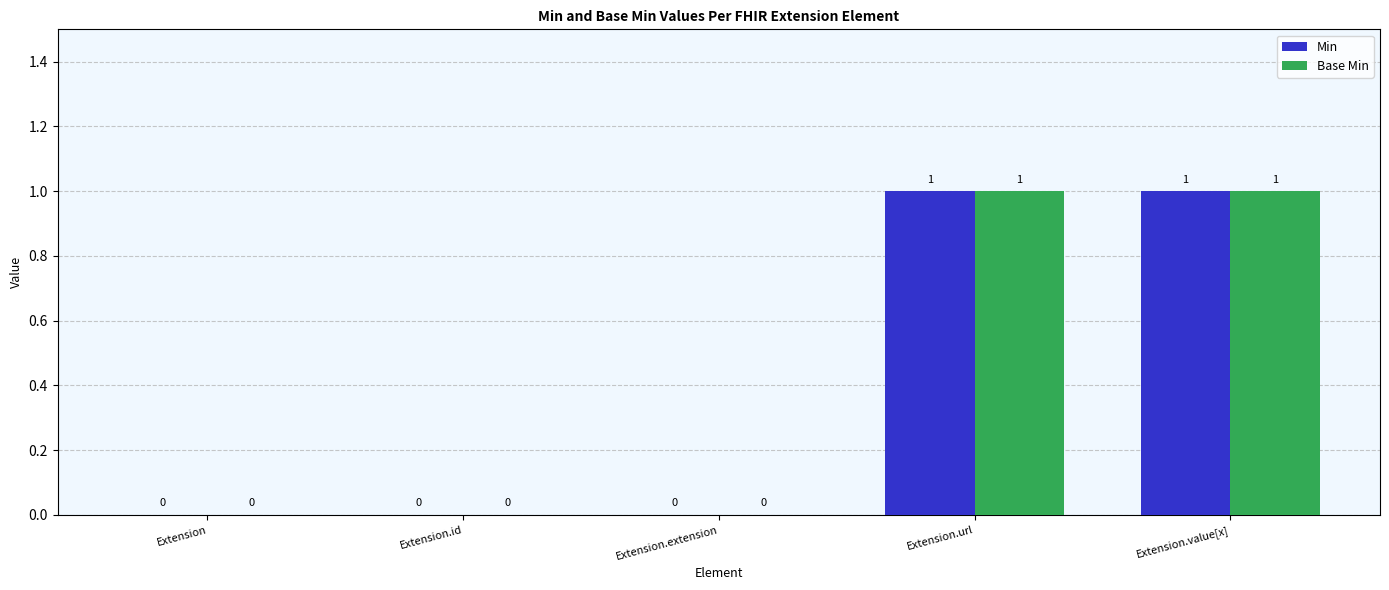

What are all the series names shown in the legend?

Min, Base Min